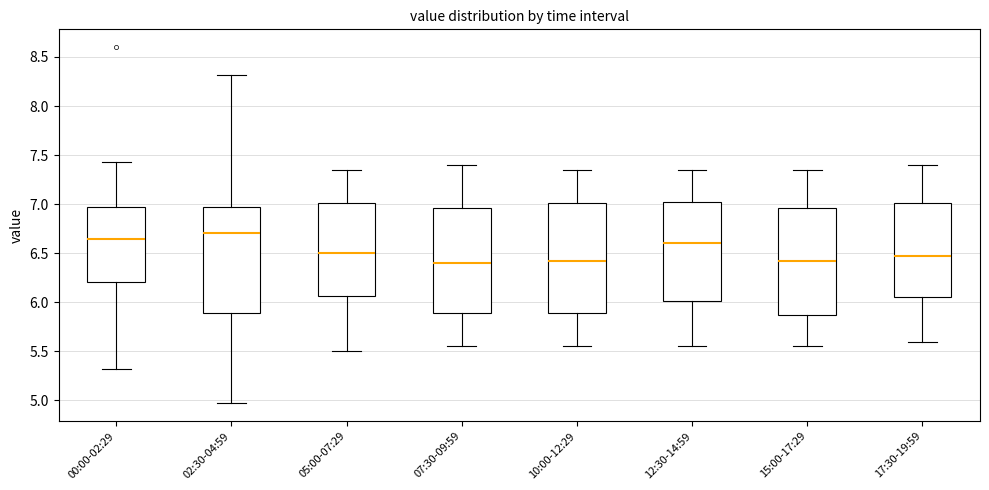

Reading left to right, read every box against the y-axis: the position of its median line, the range the box covers, and the ends of its whiskers. The values are not printed on the chart, so give them approximately, as read against the axis.

00:00-02:29: median 6.65, box 6.20 to 6.95, whiskers 5.30 to 7.45
02:30-04:59: median 6.70, box 5.90 to 6.95, whiskers 4.95 to 8.30
05:00-07:29: median 6.50, box 6.05 to 7.00, whiskers 5.50 to 7.35
07:30-09:59: median 6.40, box 5.90 to 6.95, whiskers 5.55 to 7.40
10:00-12:29: median 6.45, box 5.90 to 7.00, whiskers 5.55 to 7.35
12:30-14:59: median 6.60, box 6.00 to 7.05, whiskers 5.55 to 7.35
15:00-17:29: median 6.45, box 5.90 to 6.95, whiskers 5.55 to 7.35
17:30-19:59: median 6.50, box 6.05 to 7.00, whiskers 5.60 to 7.40